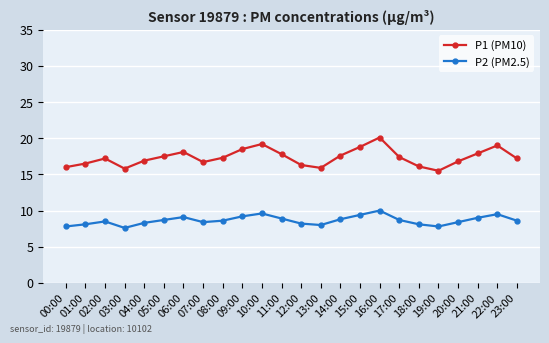

Is it true that P1 (PM10) equals 24.8 at 09:00?

False